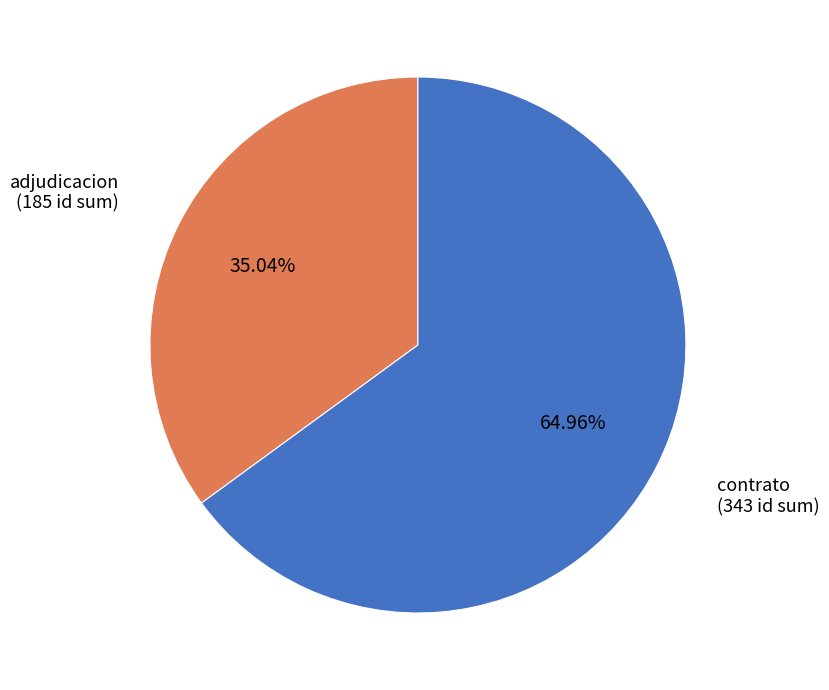

How many segments does this pie chart have?

2